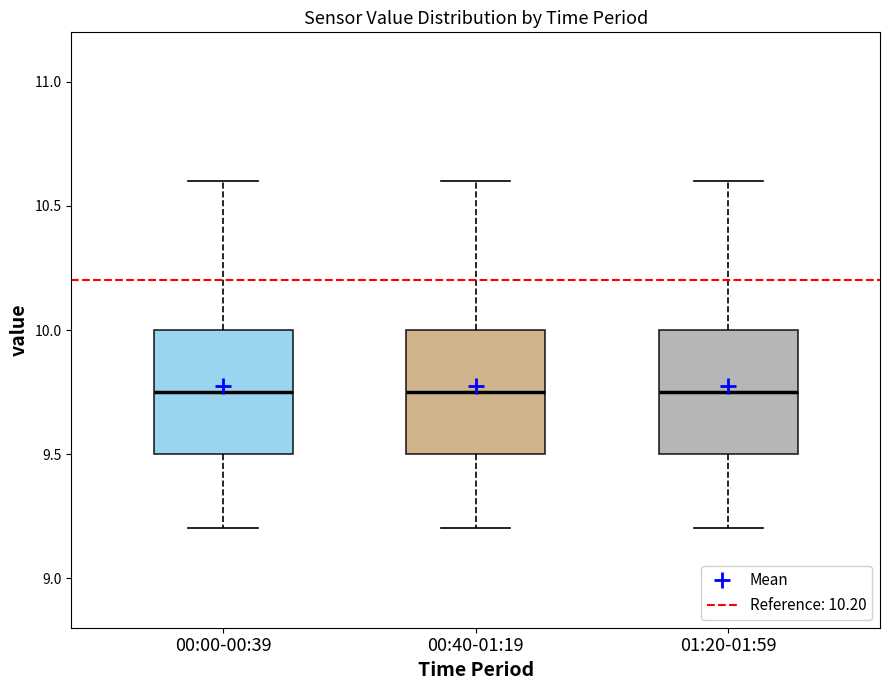

Where does the upper whisker of the box for 00:40-01:19 end on the y-axis? The values are not printed on the chart, so give them approximately, as read against the axis.

10.60